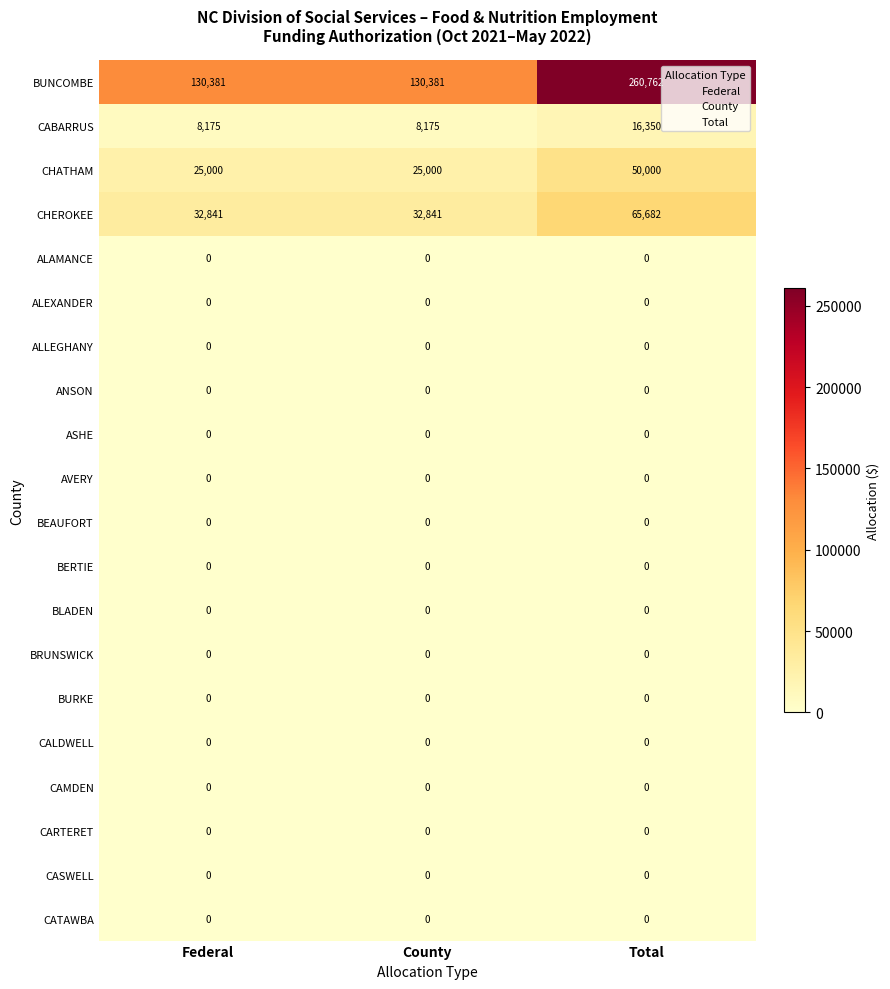

What is the sum of all BUNCOMBE values?

521524